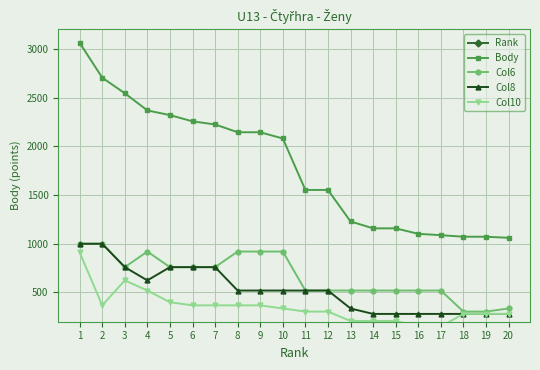

Which series has the largest range (max minus min)?

Body